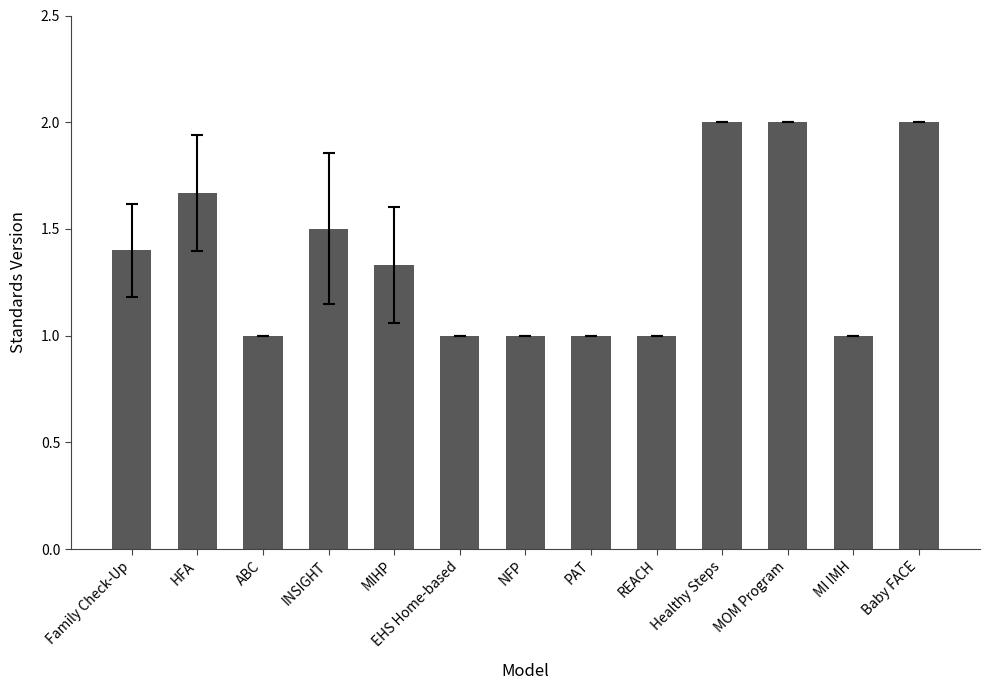

Is it true that the value at Family Check-Up is 1.4?

True